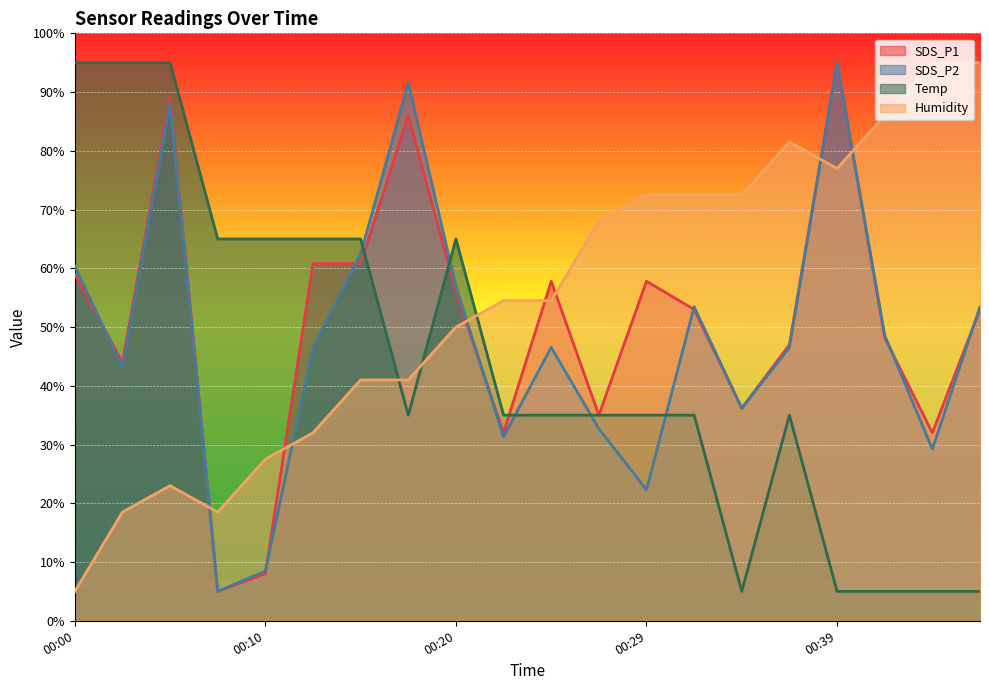

Which has a higher value, 00:32 or 00:34?

00:32